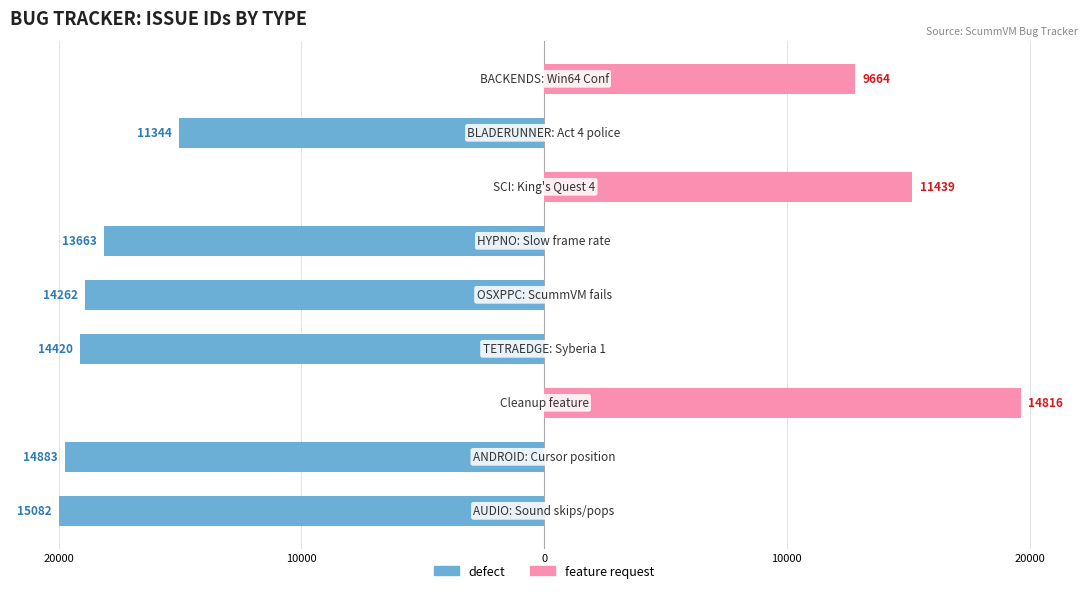

Reading left to right, what are all the values shown in this chart?

defect: -20.0	-19.7	0.0	-19.1	-18.9	-18.1	0.0	-15.0	0.0
feature request: 0.0	0.0	19.6	0.0	0.0	0.0	15.2	0.0	12.8